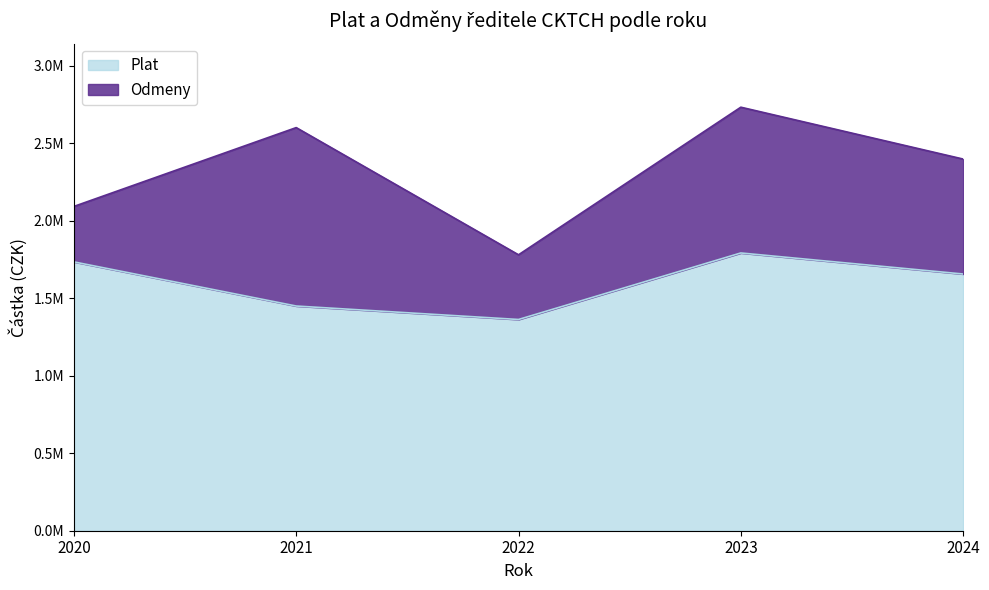

Which has a higher value, 2021 or 2020?

2020